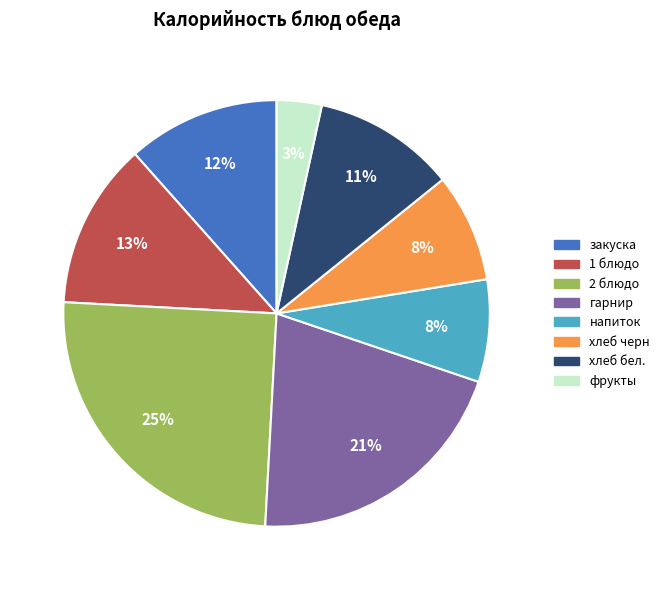

Count the number of slices in the pie.

8